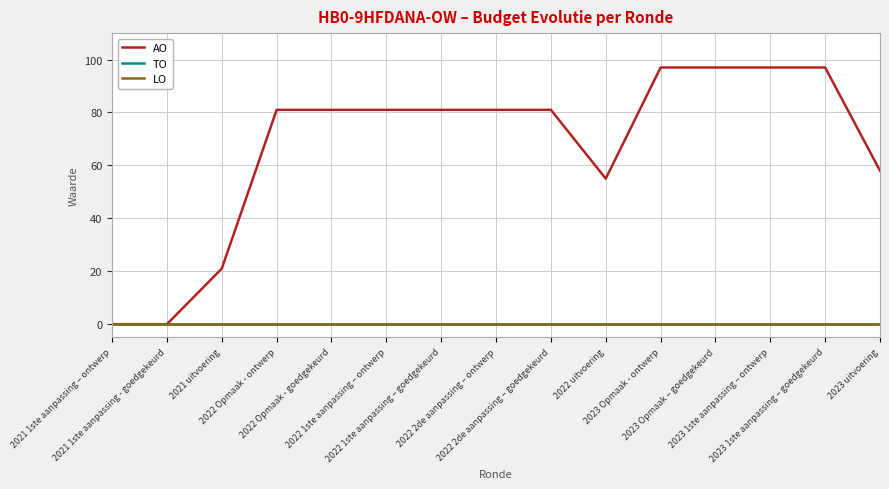

True or false: LO has more than 0 interior local peaks.

False